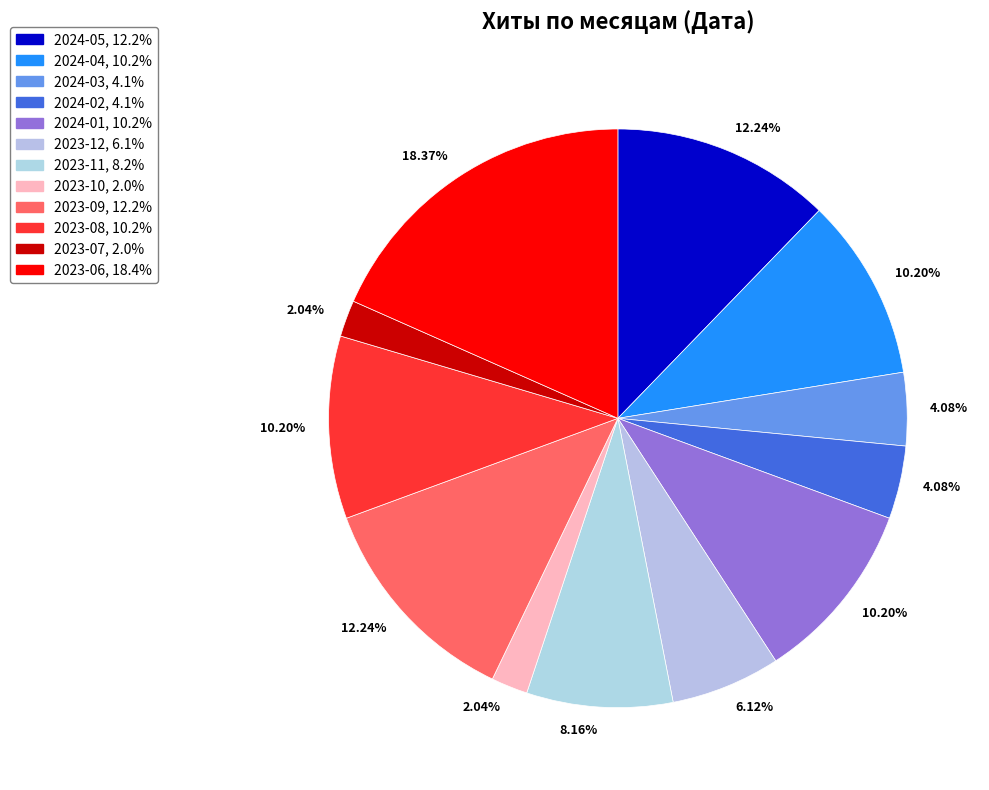

How many segments does this pie chart have?

12